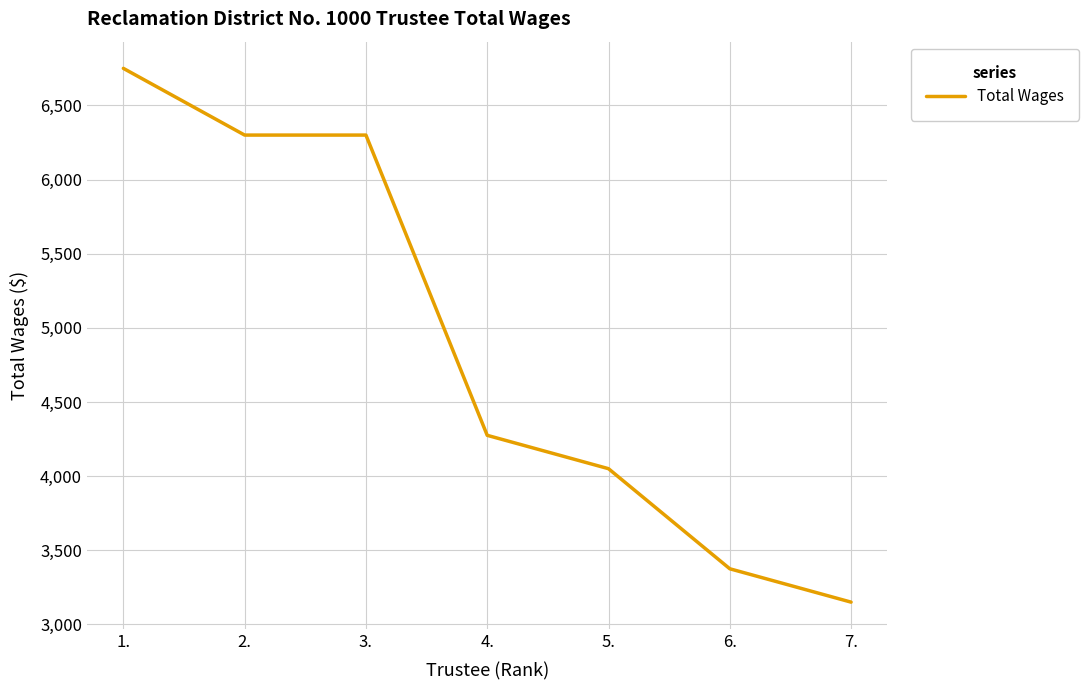

True or false: there are more than 2 points higher than both neighbors.

False